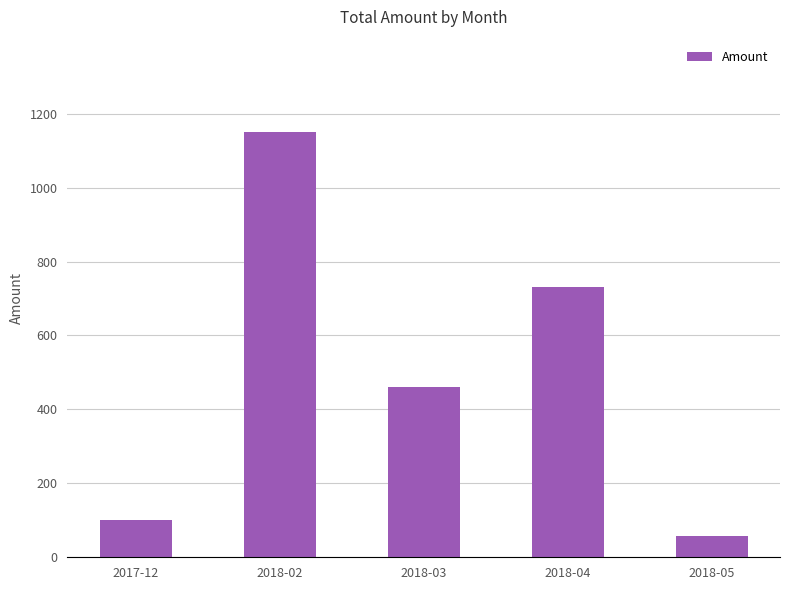

Reading left to right, what are all the values shown in this chart?

100.0	1149.4	461.1	730.5	57.1